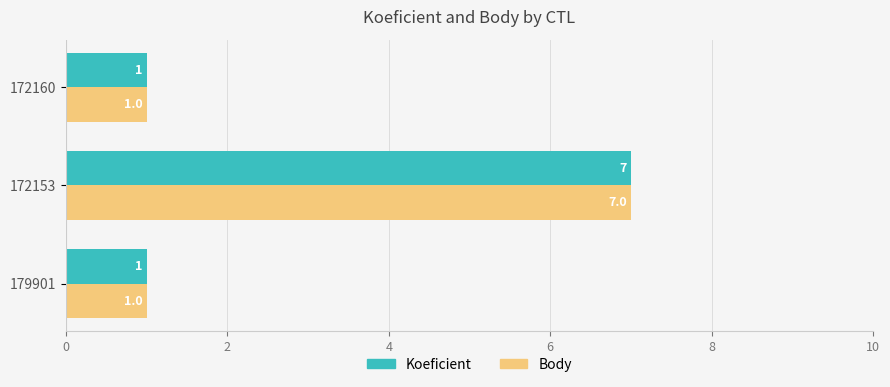

True or false: Koeficient has a value of 7 at 172153.

True